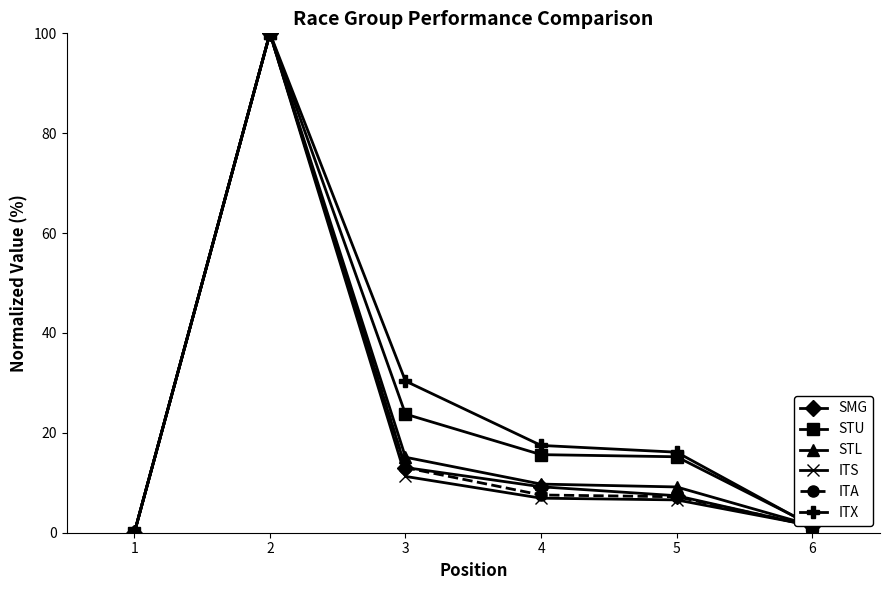

How many values in STL are above zero?

5